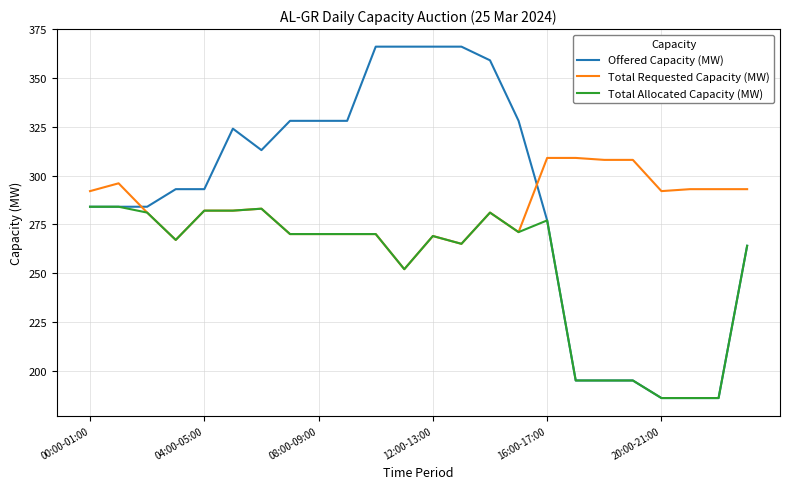

True or false: Total Allocated Capacity (MW) has more than 2 points higher than both neighbors.

True